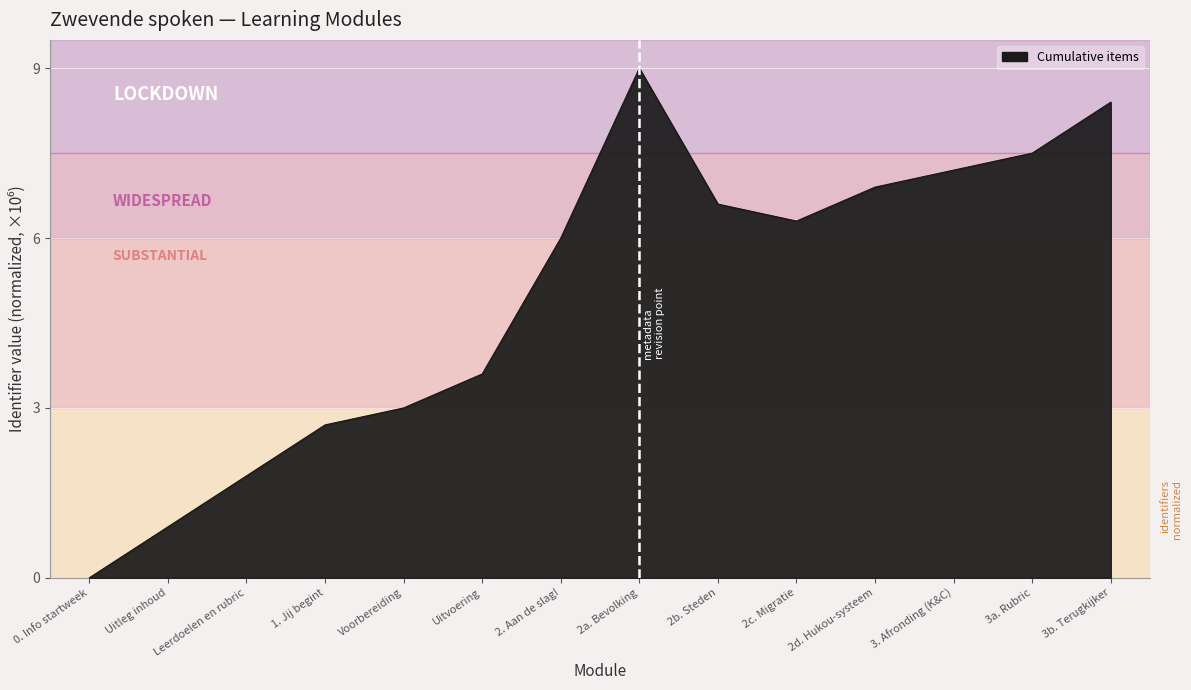

Reading left to right, transcribe all the data shown in this chart.

0. Info startweek=0.0	Uitleg inhoud=0.9	Leerdoelen en rubric=1.8	1. Jij begint=2.7	Voorbereiding=3.0	Uitvoering=3.6	2. Aan de slag!=6.0	2a. Bevolking=9.0	2b. Steden=6.6	2c. Migratie=6.3	2d. Hukou-systeem=6.9	3. Afronding (K&C)=7.2	3a. Rubric=7.5	3b. Terugkijker=8.4